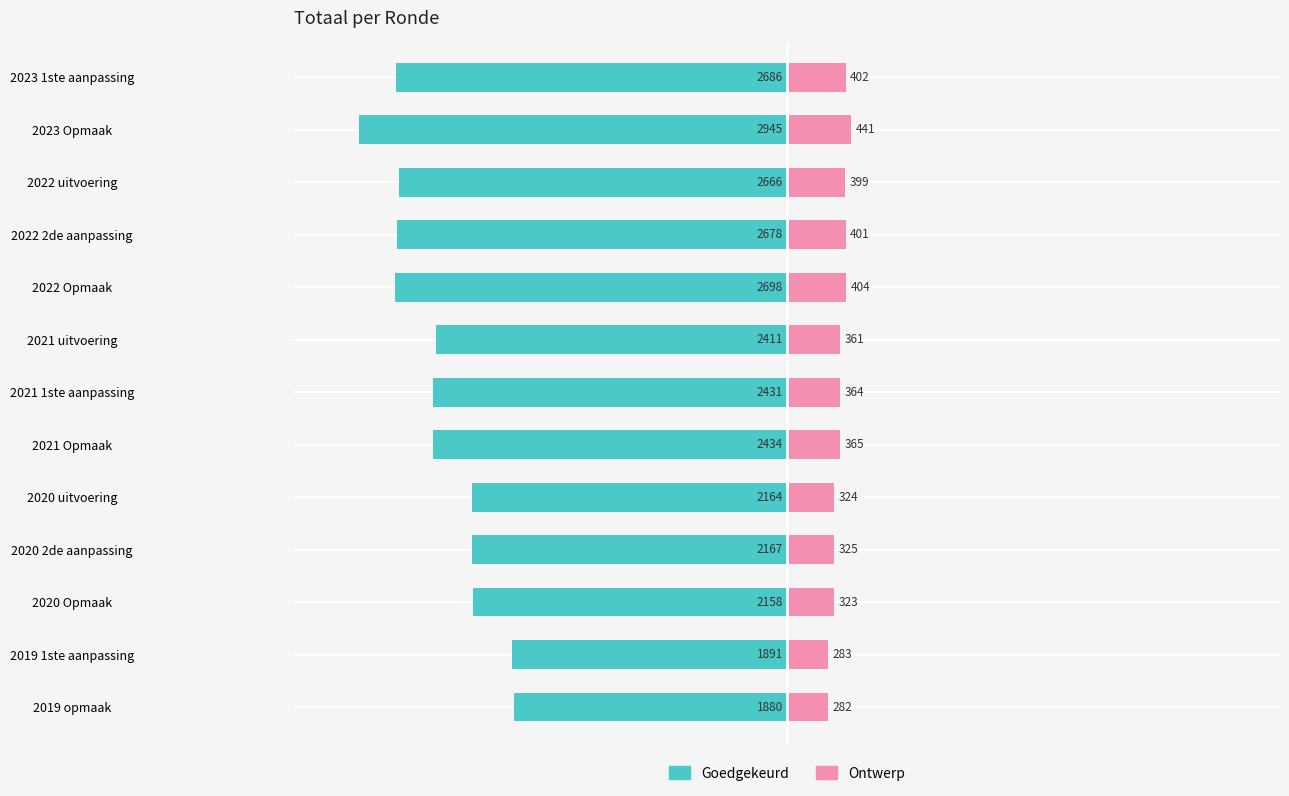

How many series are shown in this chart?

2